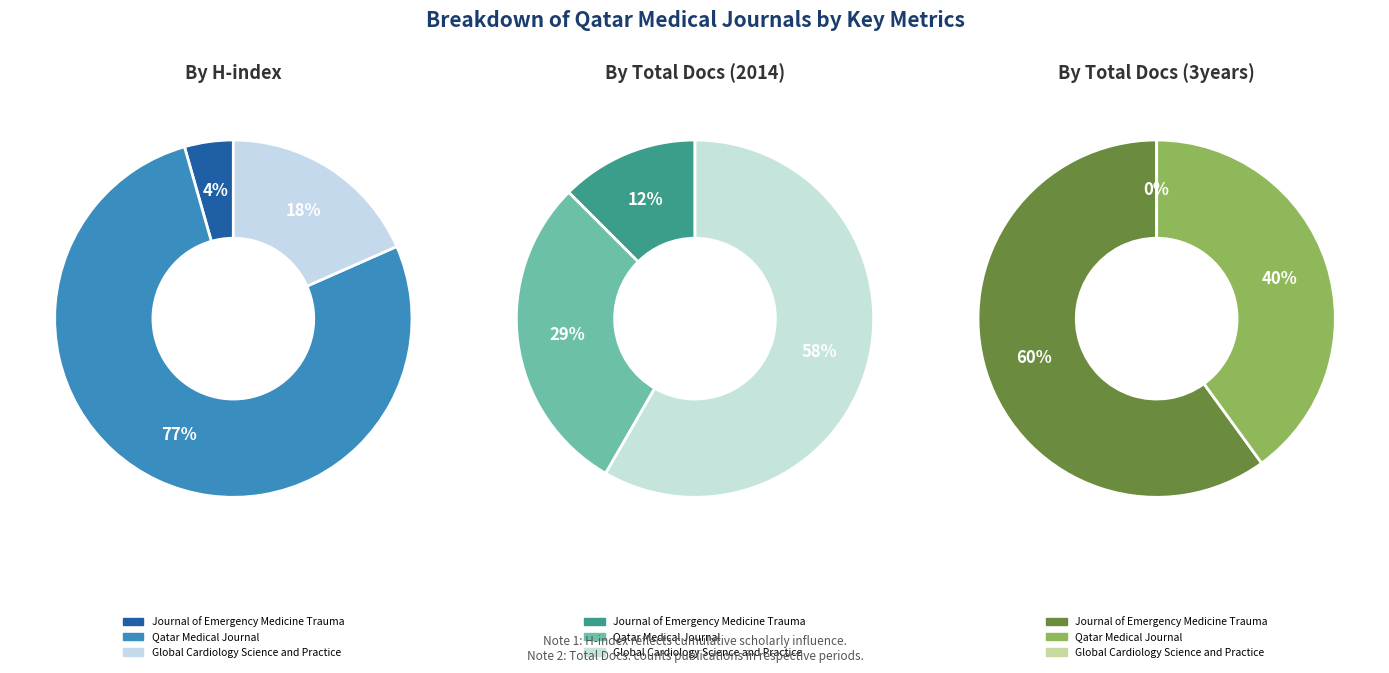

The Journal of Emergency Medicine Trauma slice represents 1% of the pie. True or false?

False